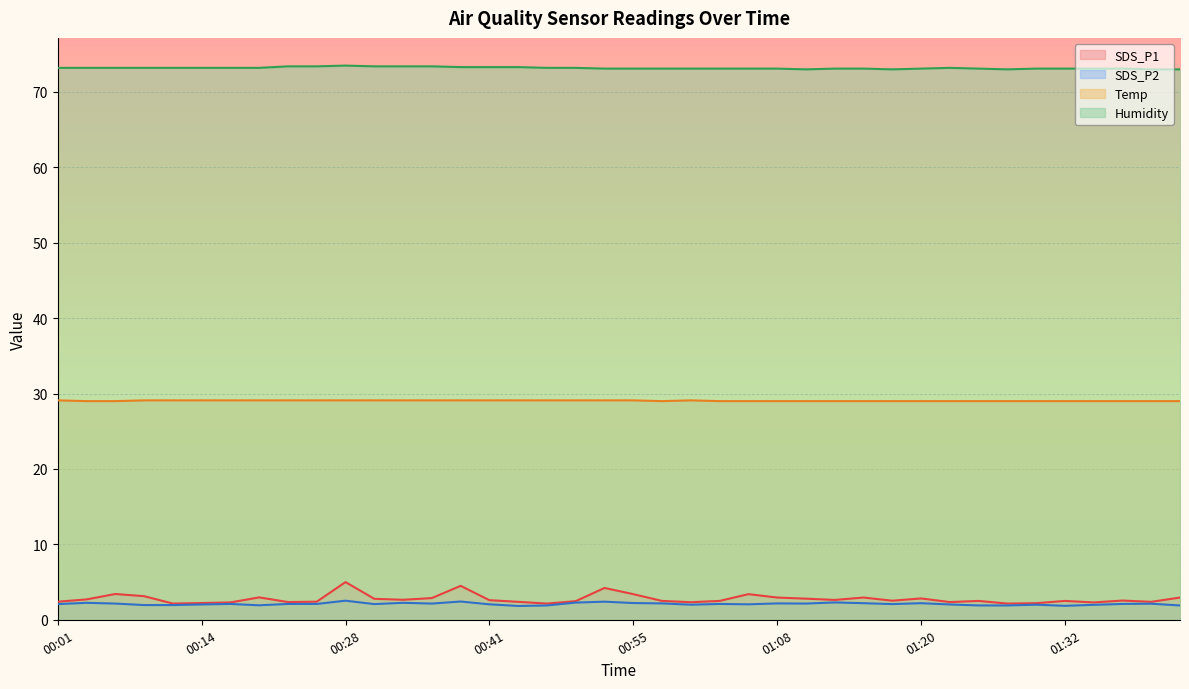

Where does the SDS_P2 series first go above 2?

00:01